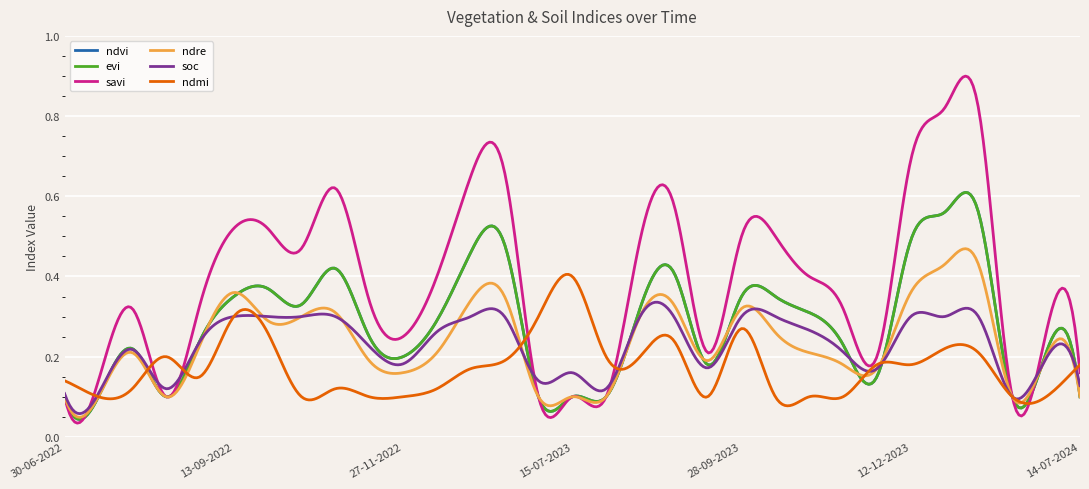

What is the difference between the maximum and second lowest values in the soc series?

0.2